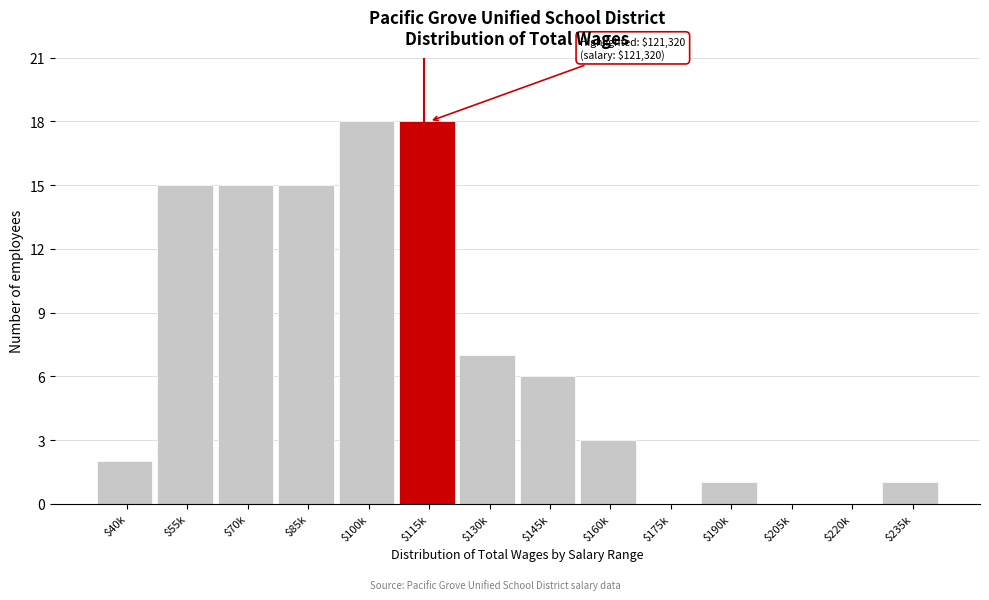

True or false: the data shows -8 at $205k.

False